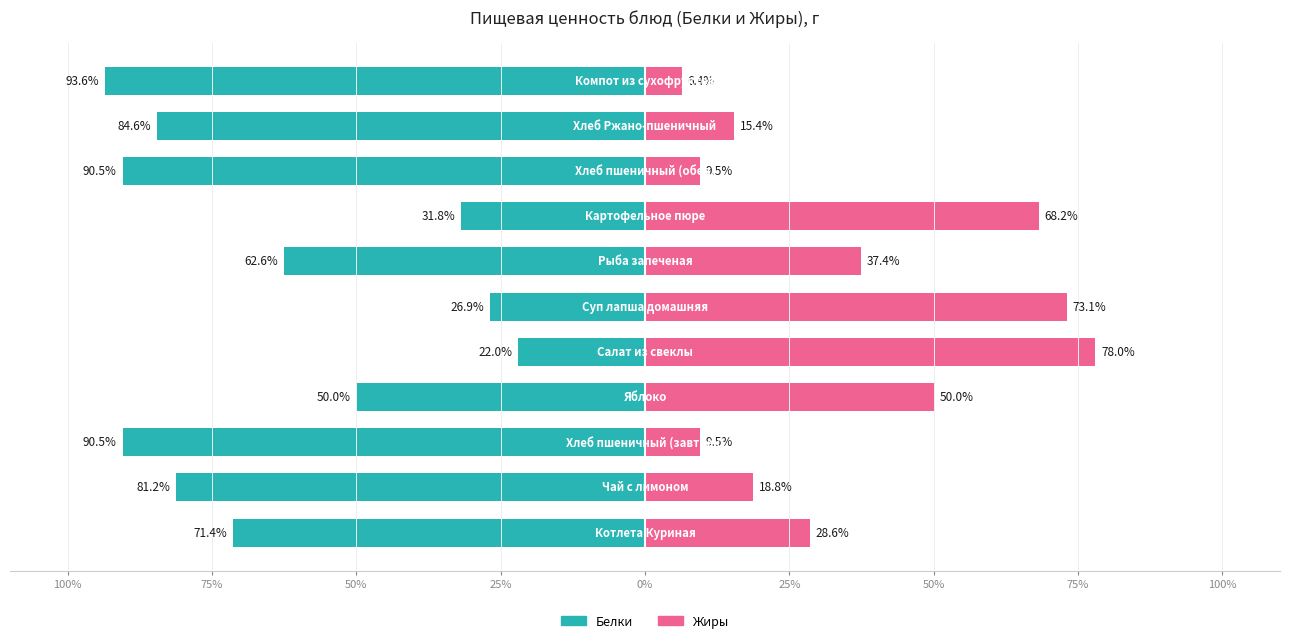

Is the value of Жиры at 100% greater than the value of Белки at 100%?

Yes